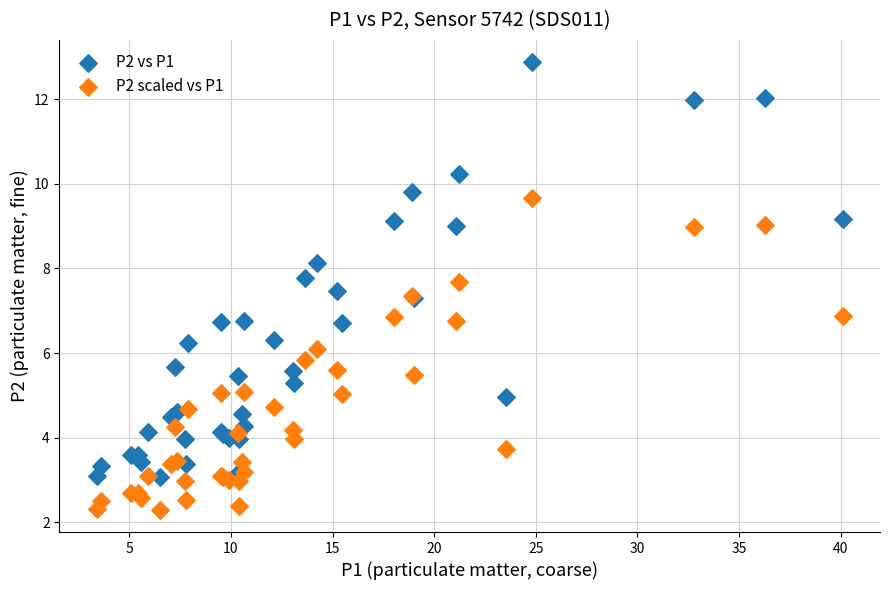

Which series contains the highest Y value?

P2 vs P1